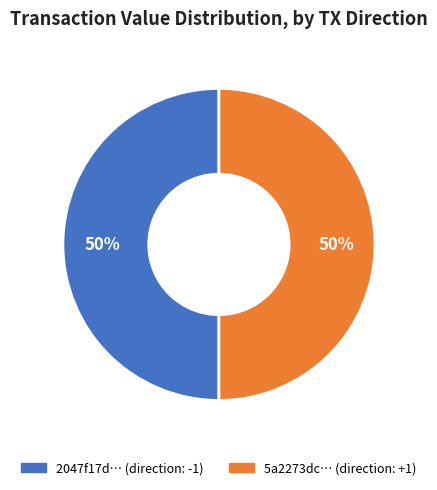

To the nearest percent, what is the average slice percentage?

50%